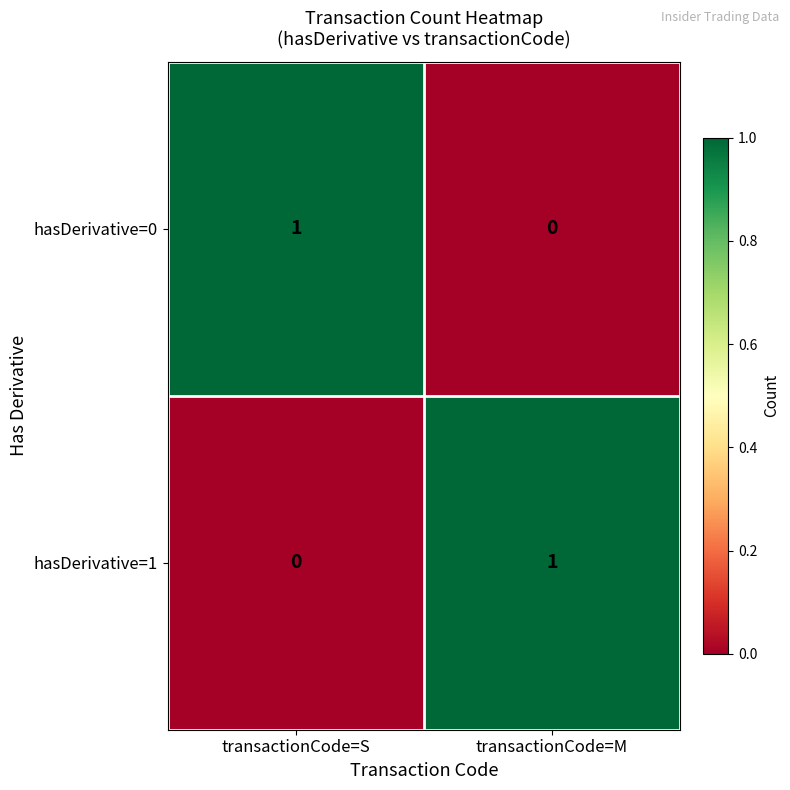

How many values in hasDerivative=1 are above zero?

1